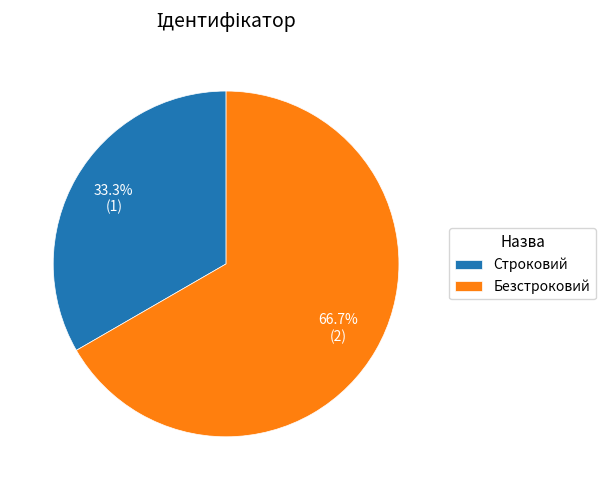

How many segments does this pie chart have?

2